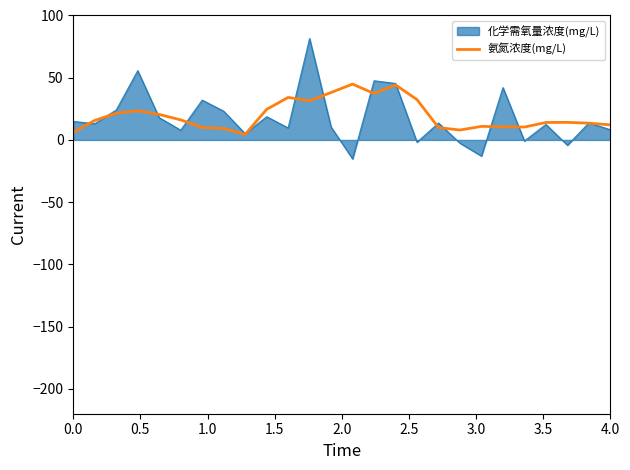

Which series has the widest spread of values?

化学需氧量浓度(mg/L)